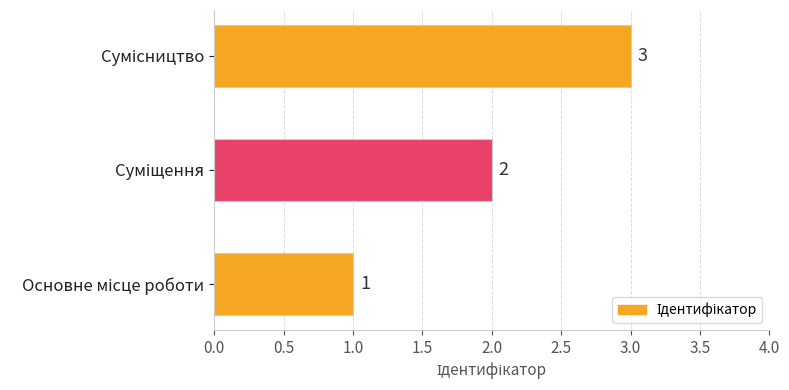

What is the average value?

2